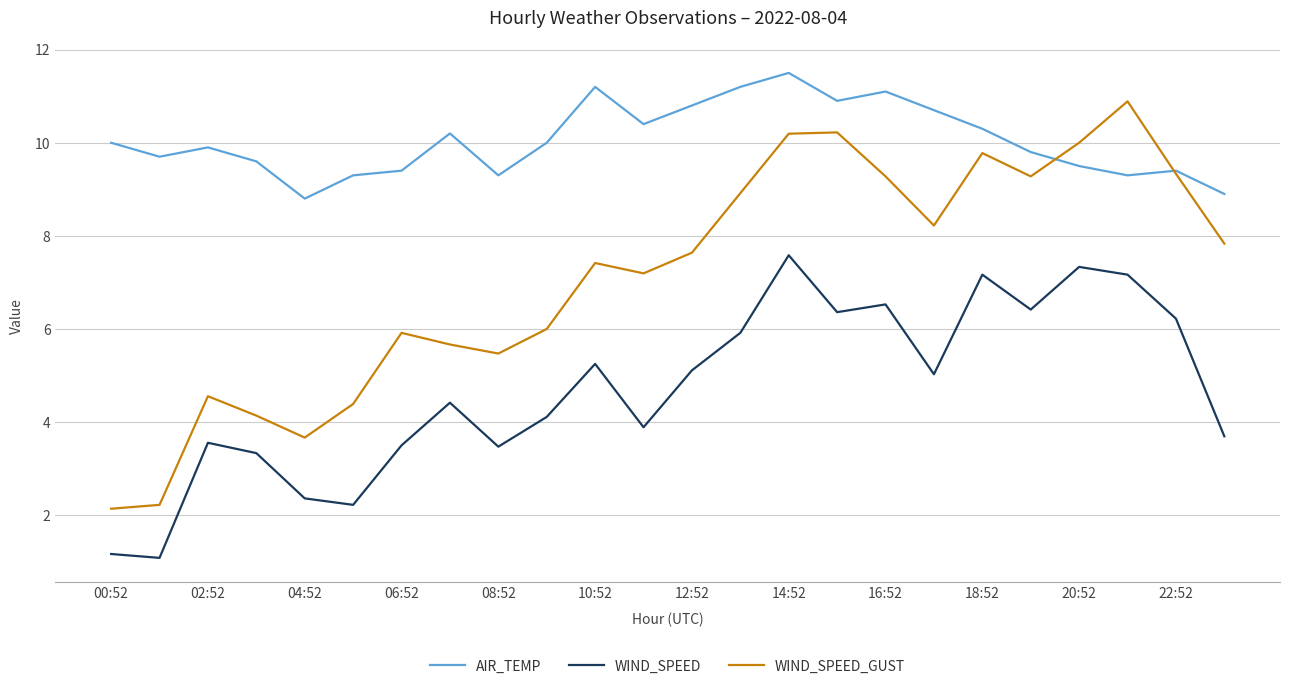

At how many categories does at least one series exceed 4?

24